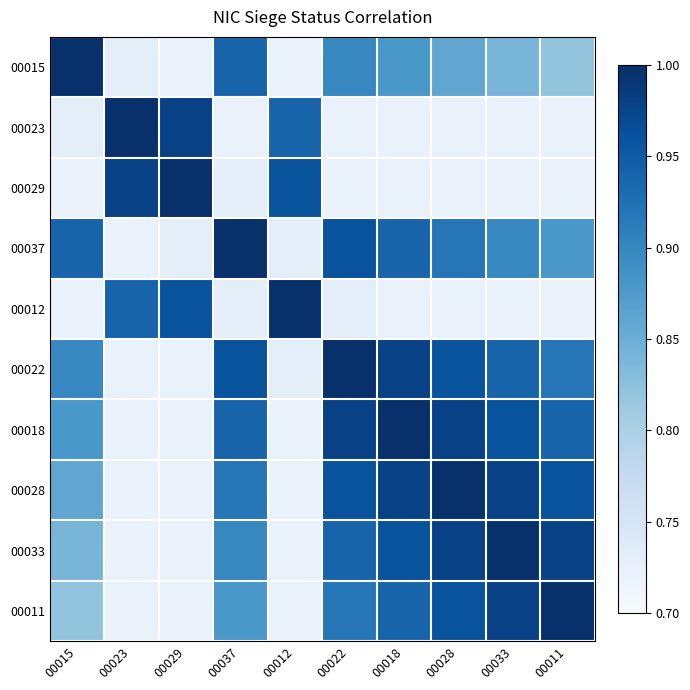

What is the difference between the highest and lowest values at 00018?

0.3